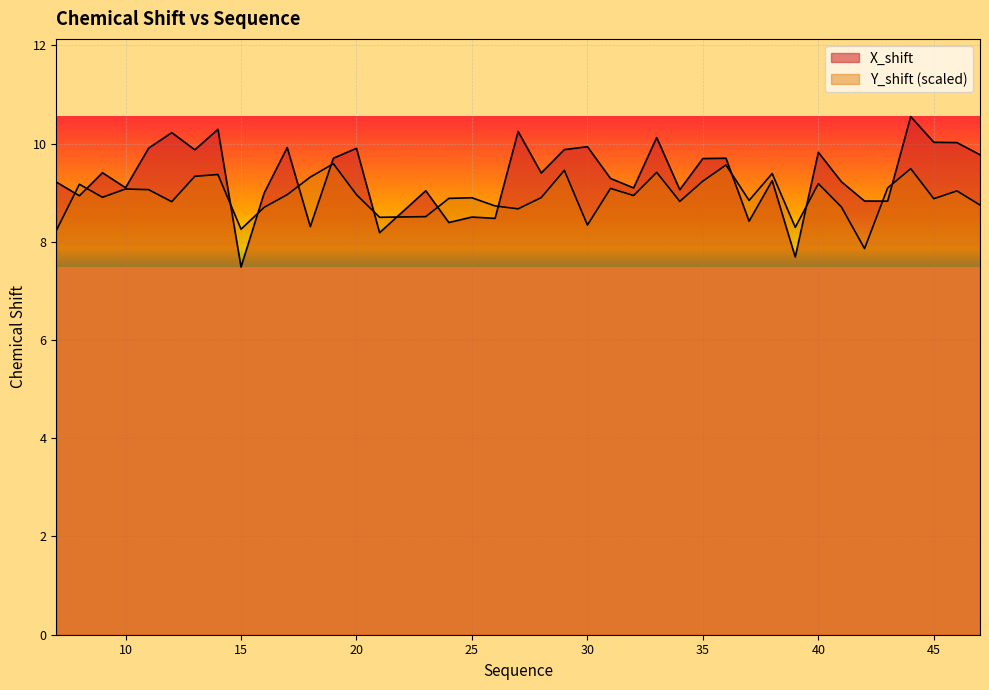

The X_shift series shows 8.3 at 18. True or false?

True